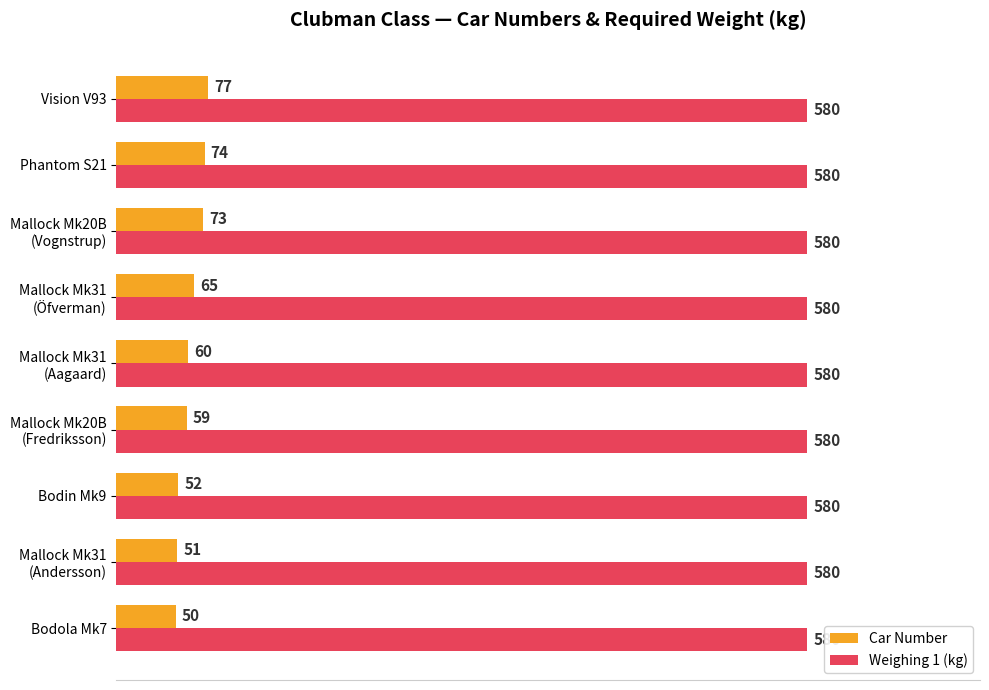

What are all the series names shown in the legend?

Car Number, Weighing 1 (kg)